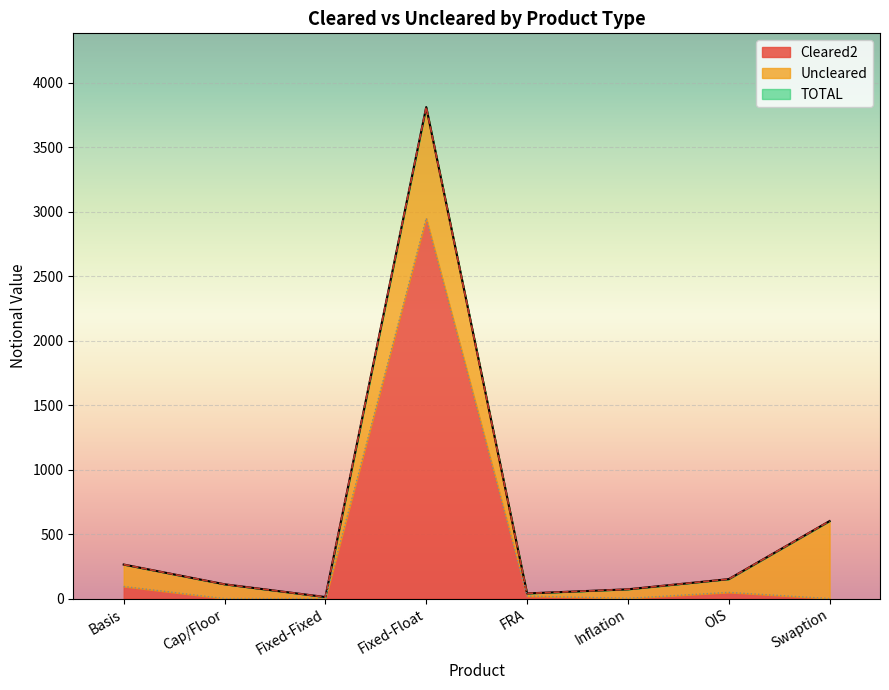

At which label does TOTAL first exceed 151?

Basis